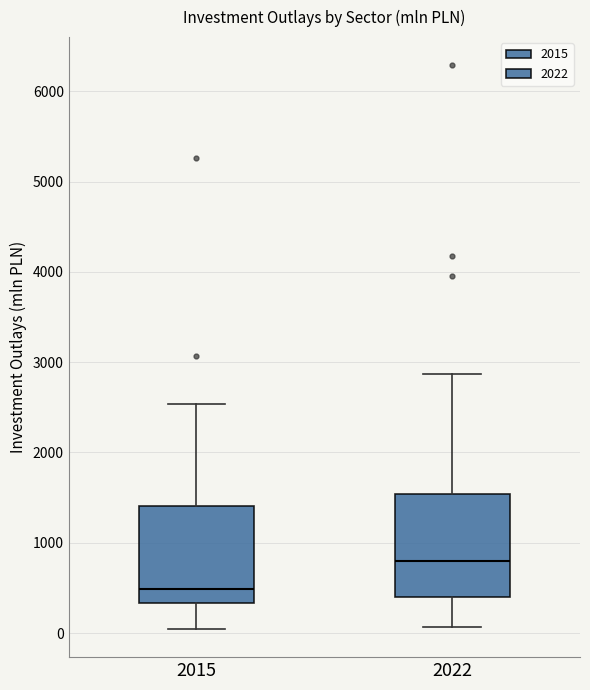

Reading left to right, transcribe this box plot: for each box, give where its median line is, the range the box spans, and where its two whiskers end, as read against the y-axis. The values are not printed on the chart, so give them approximately, as read against the axis.

2015: median 500, box 300 to 1400, whiskers 0 to 2500
2022: median 800, box 400 to 1500, whiskers 100 to 2900